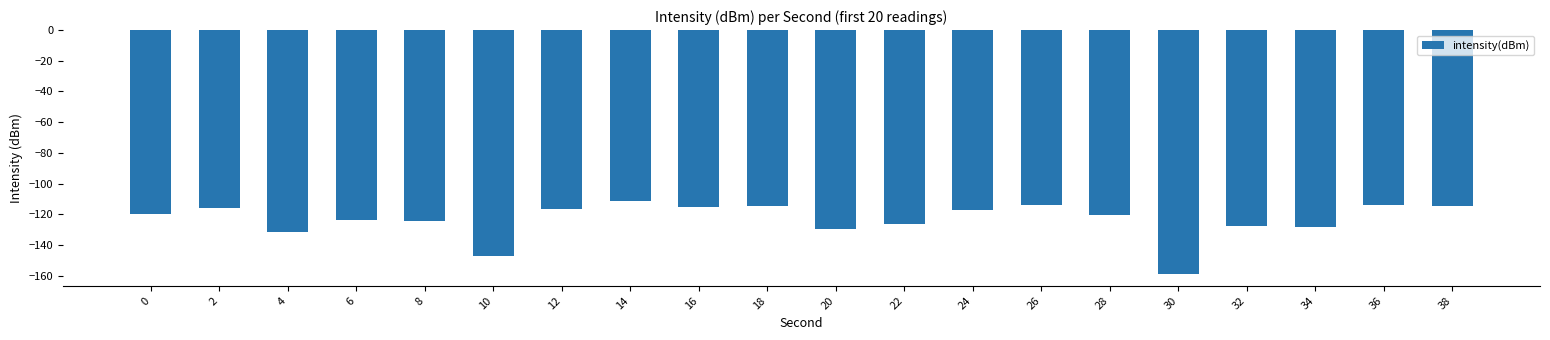

Are the bars grouped side by side (vs. stacked)?

No